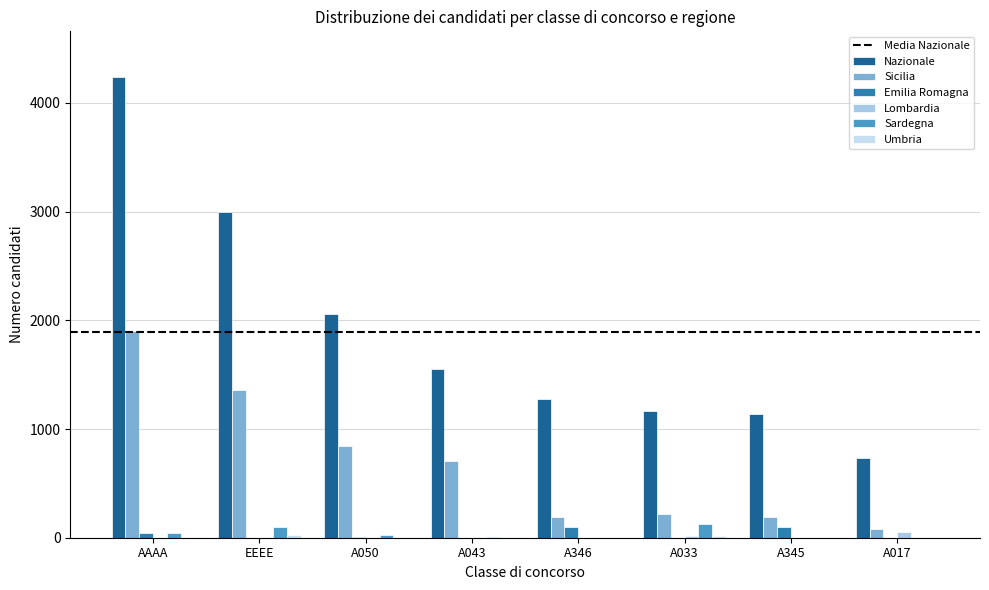

At which category is the sum across all series the highest?

AAAA